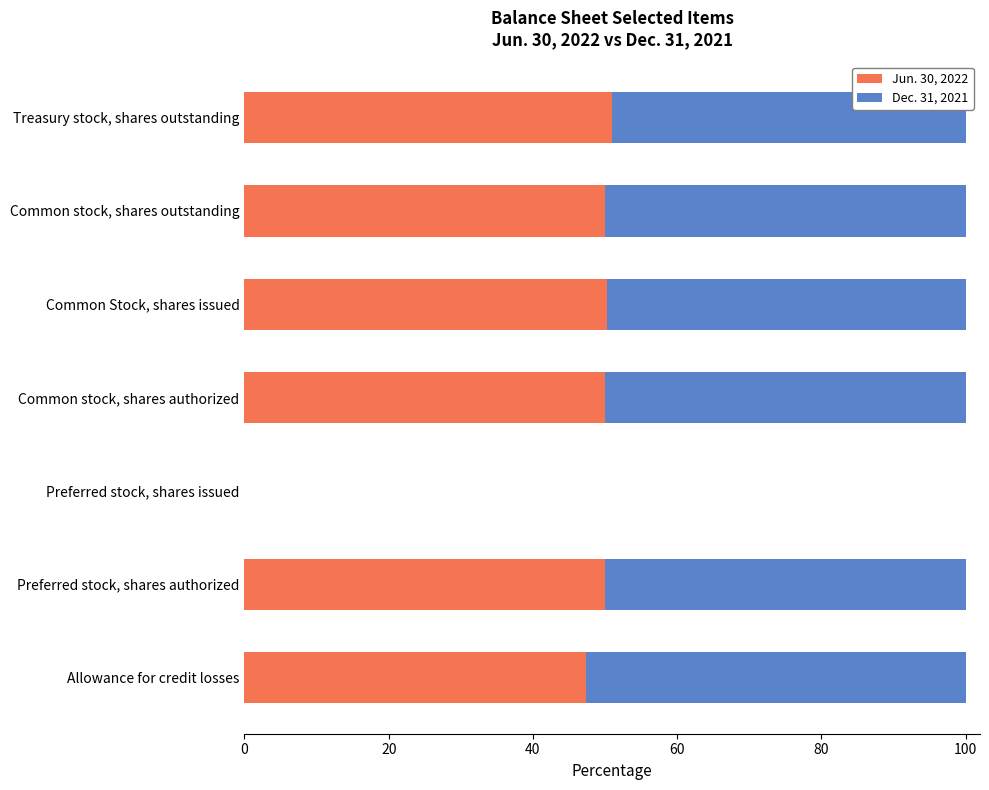

What value does the Jun. 30, 2022 series have at Allowance for credit losses?

47.4